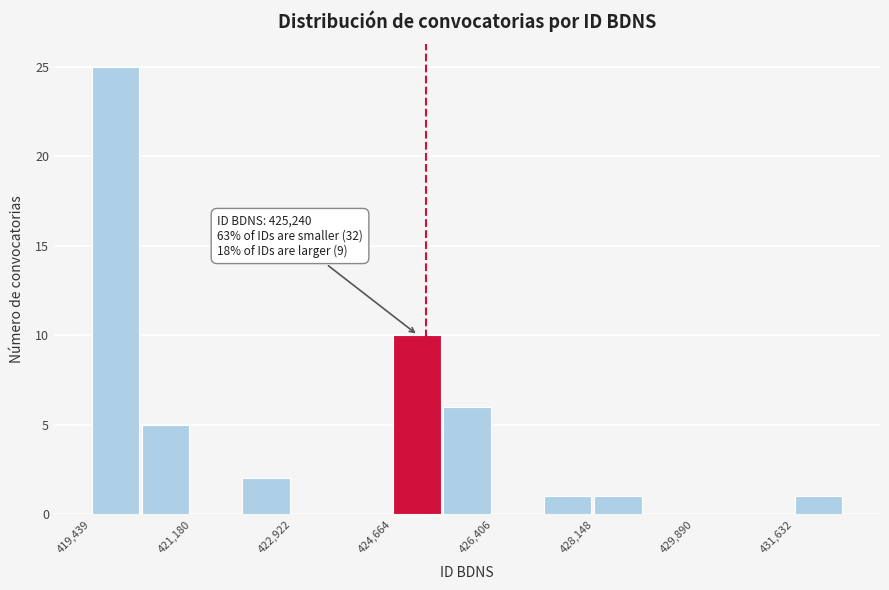

Which range on the x-axis has the tallest bar?

419400 to 420400